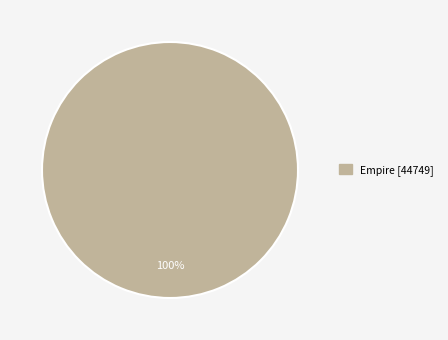

Is there any slice that represents more than half of the pie?

Yes